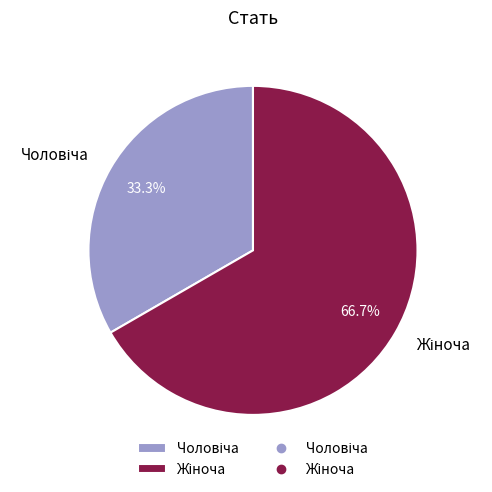

Is there any slice that represents more than half of the pie?

Yes